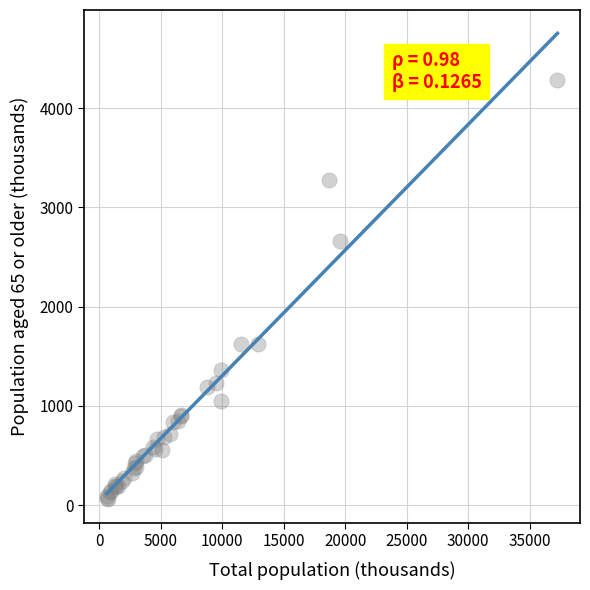

What Y value in the scatter plot is closest to 2170?

2659